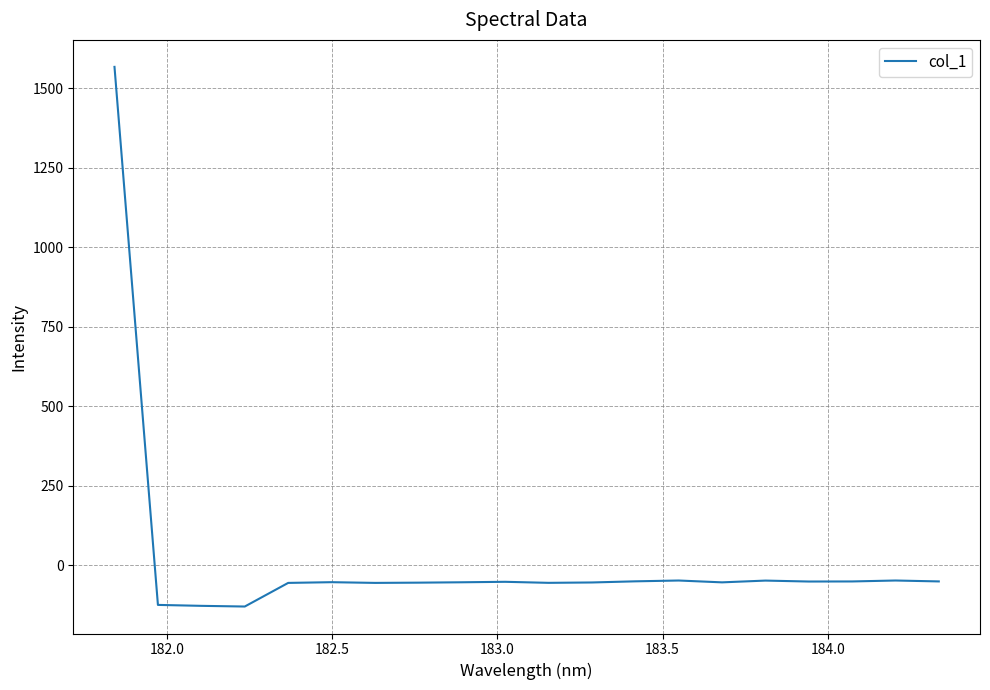

What is the smallest value displayed?

-129.0